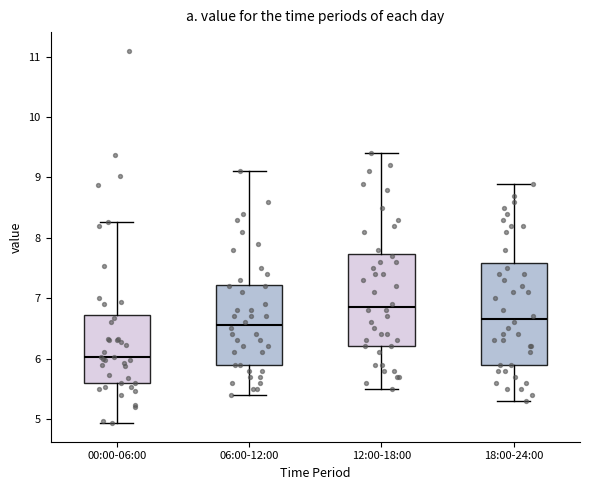

Where does the median line of the box for 00:00-06:00 sit on the y-axis? The values are not printed on the chart, so give them approximately, as read against the axis.

6.0